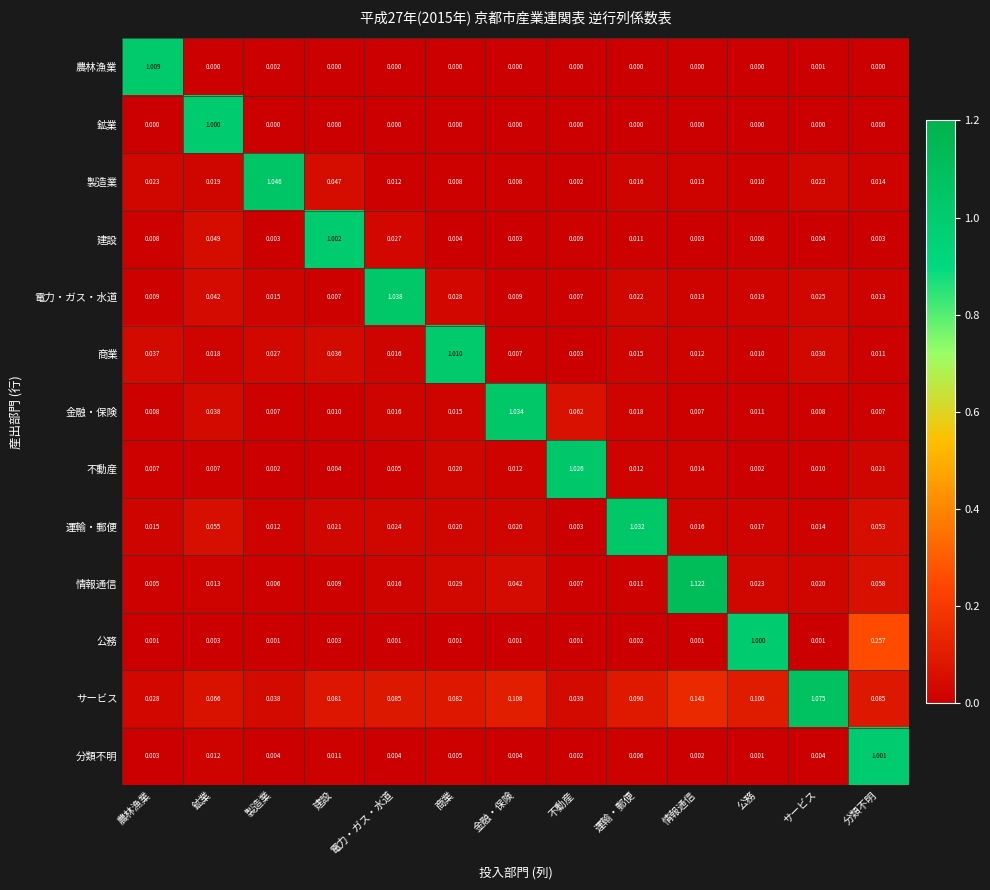

At which category does the chart reach its peak across all series?

情報通信